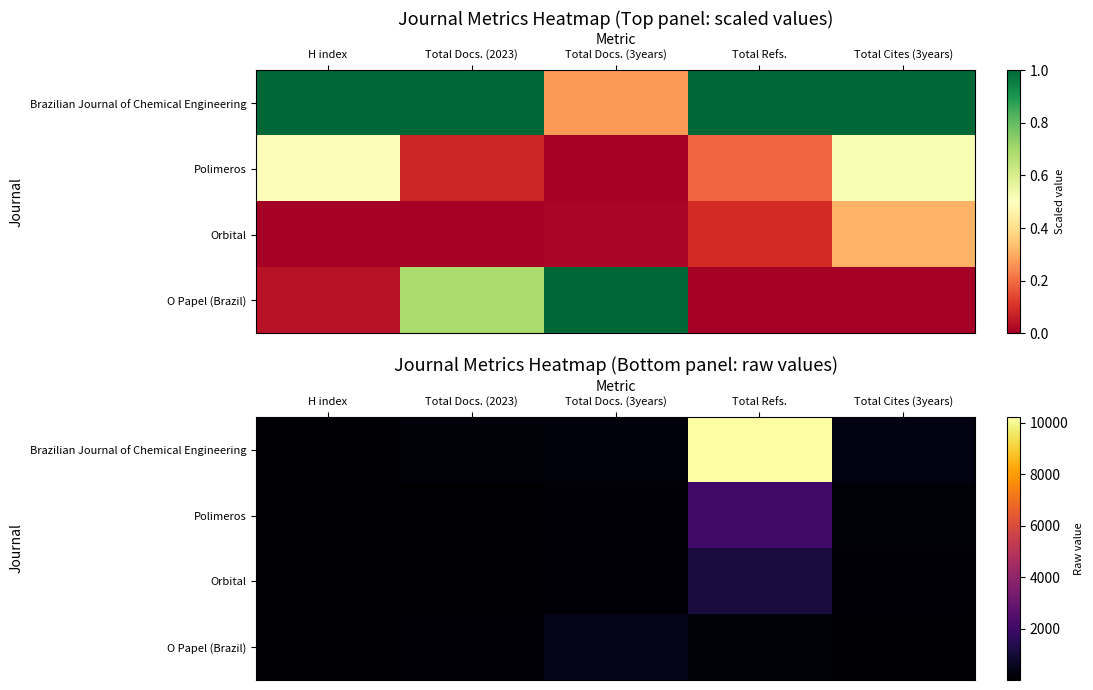

List the labels in order of Polimeros value, smallest first.

H index, Total Docs. (2023), Total Docs. (3years), Total Cites (3years), Total Refs.